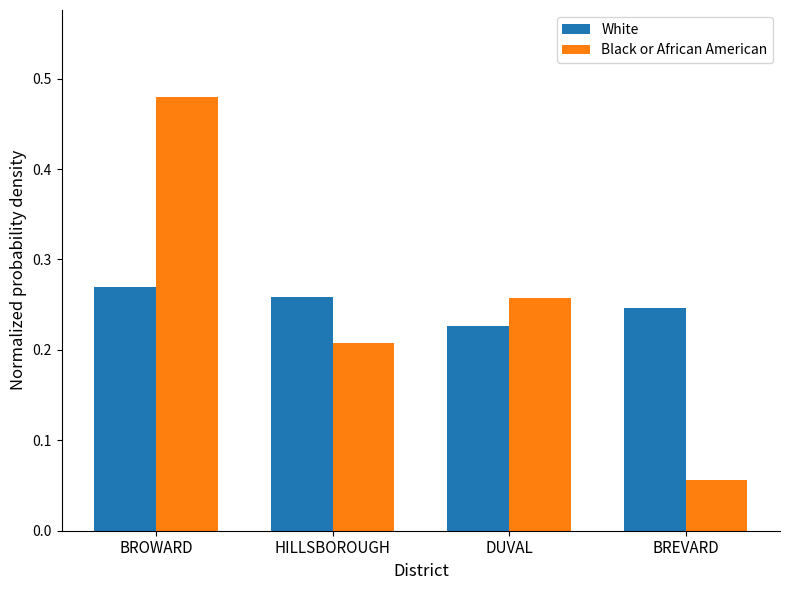

List the labels in order of Black or African American value, smallest first.

BREVARD, HILLSBOROUGH, DUVAL, BROWARD